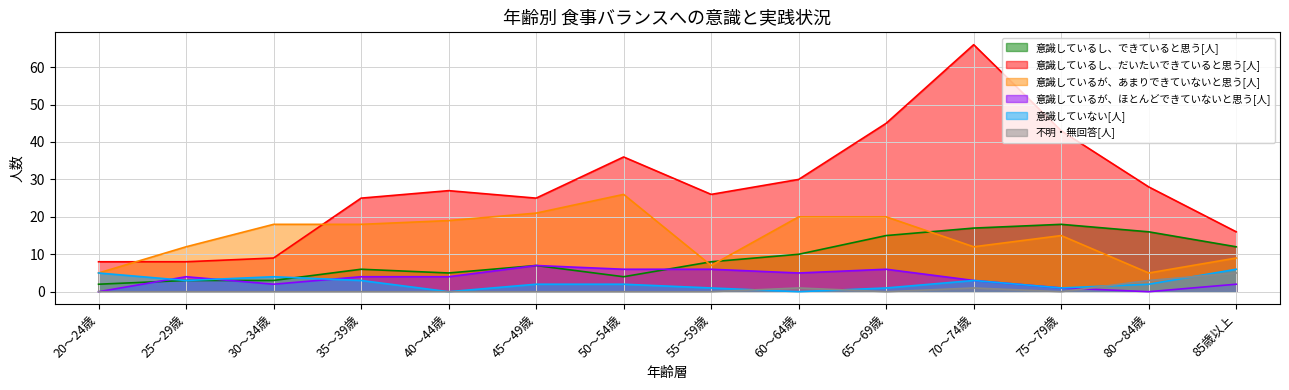

What is the difference between the maximum and minimum values in the 意識しているし、できていると思う[人] series?

16